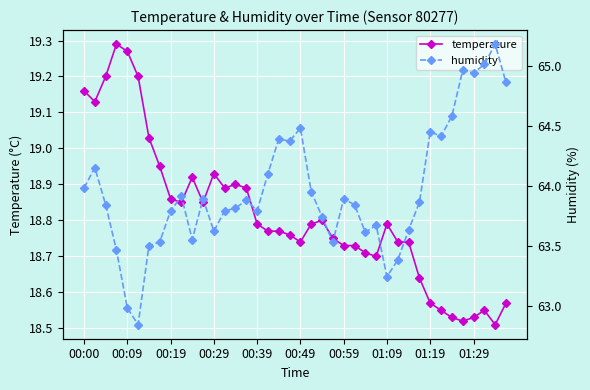

What is the average value of the temperature series?

18.8